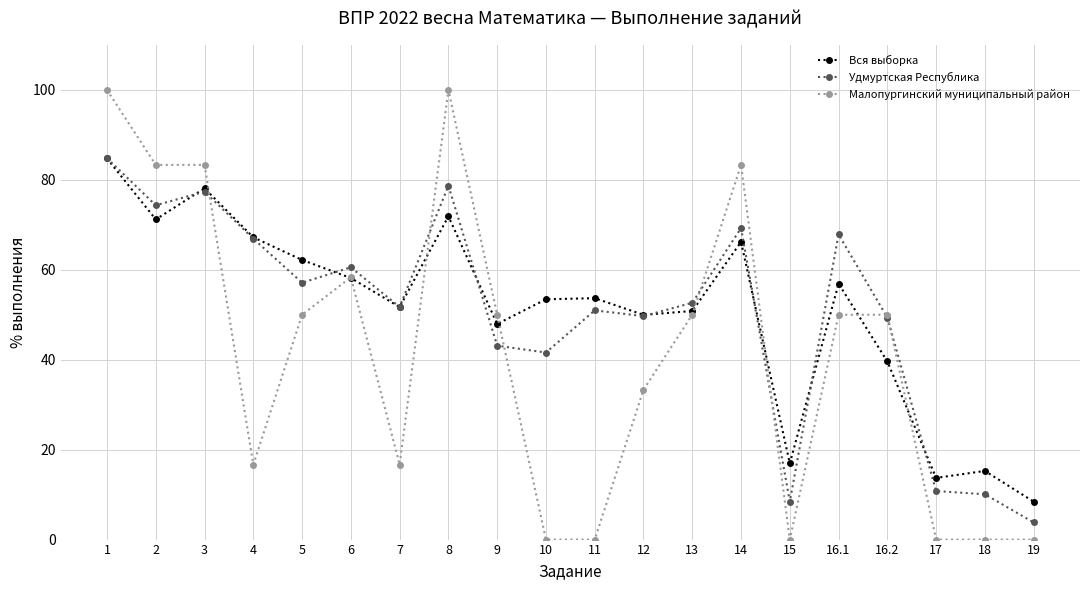

What is the maximum value shown in the chart?

100.0